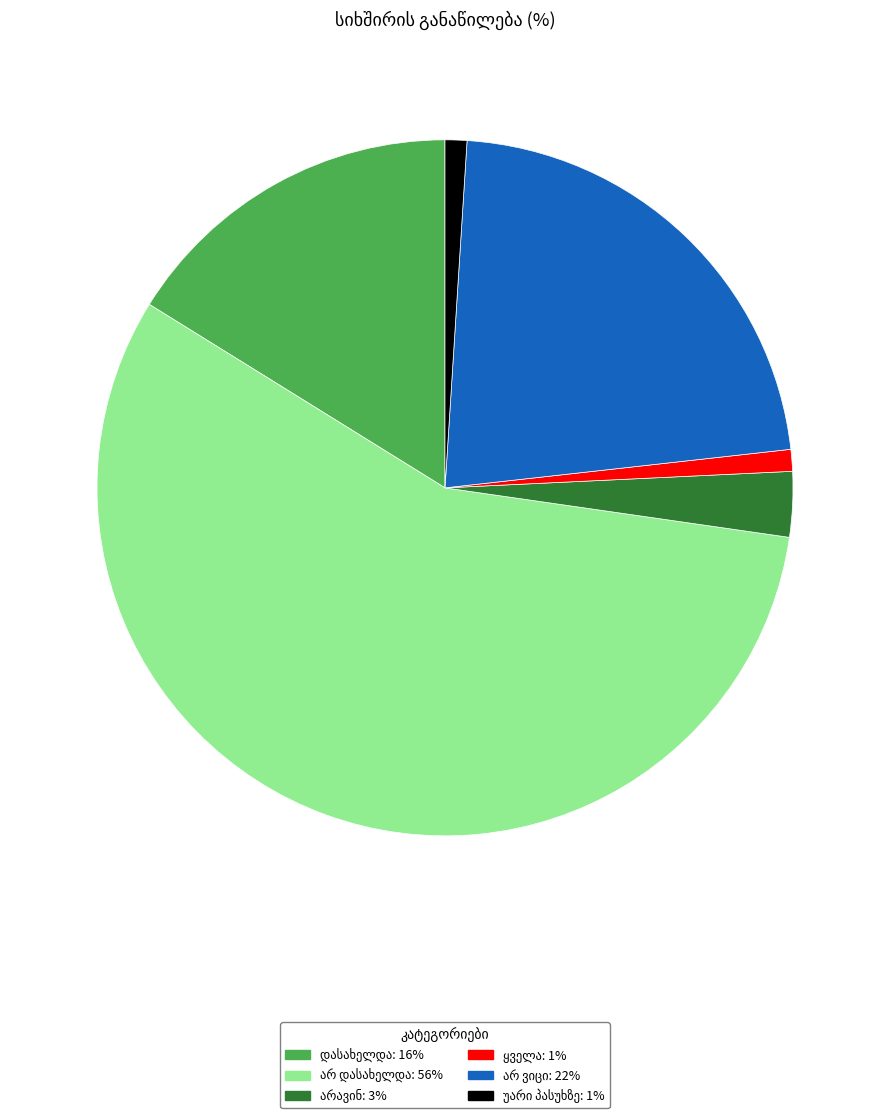

Is there a majority slice in this chart?

Yes